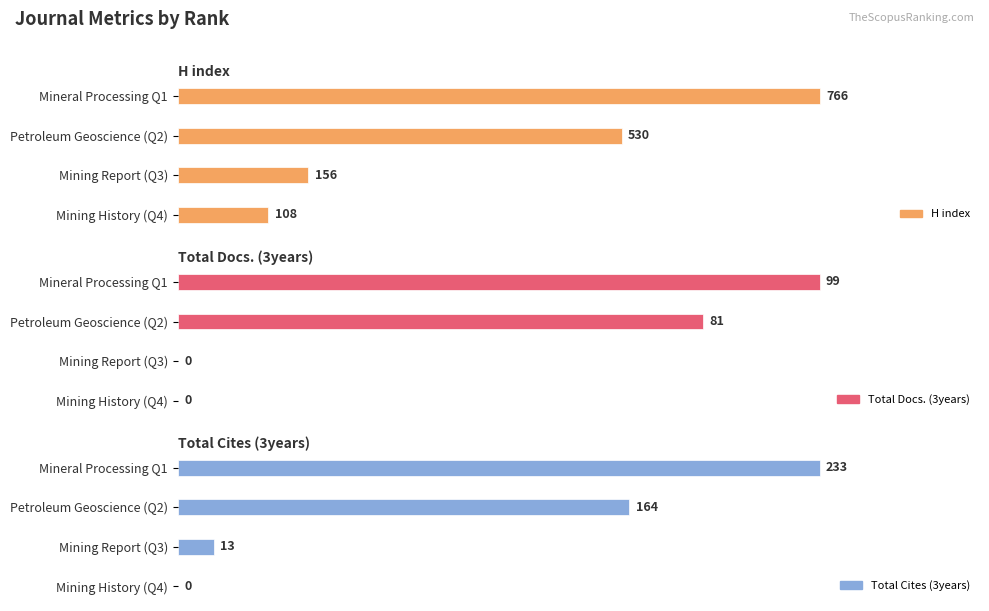

What is the maximum value for Total Cites (3years)?

233